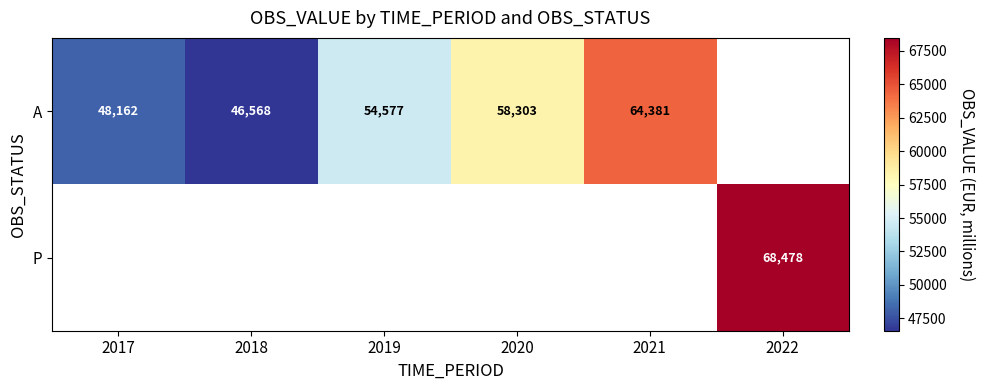

True or false: A has a value of 19020 at 2018.

False